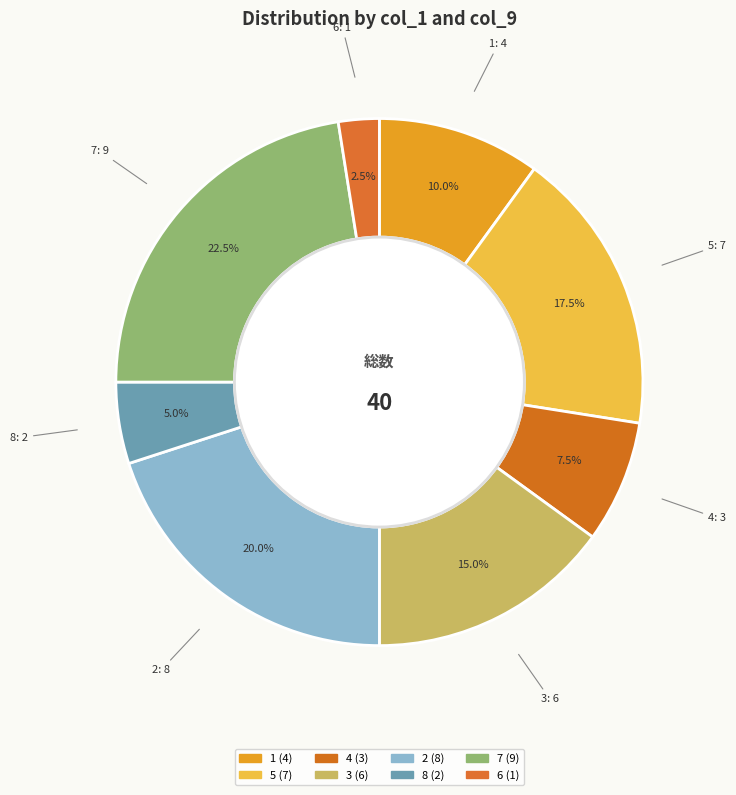

Count the number of slices in the pie.

8